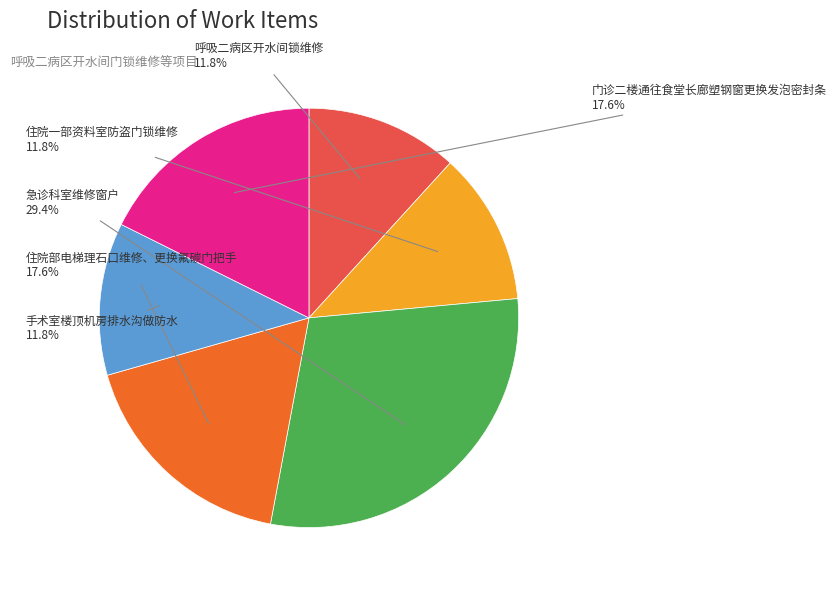

Approximately how many times larger is the value at 手术室楼顶机房排水沟做防水 compared to 住院一部资料室防盗门锁维修?

1.0